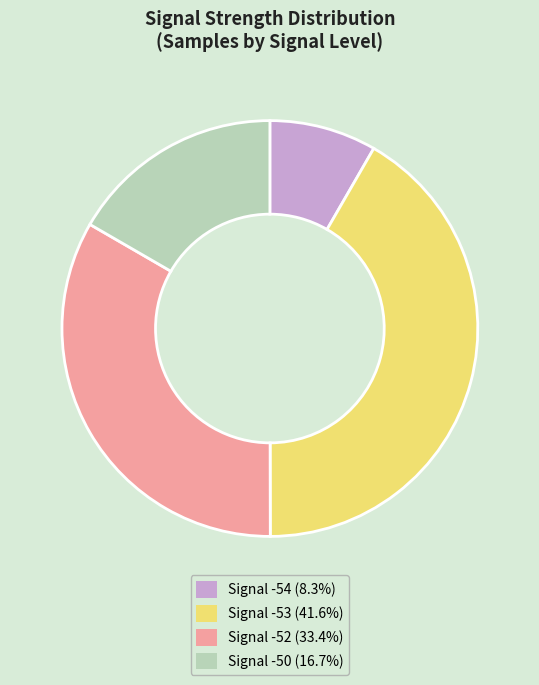

Does Signal -54 (8.3%) account for over 50% of the chart?

No